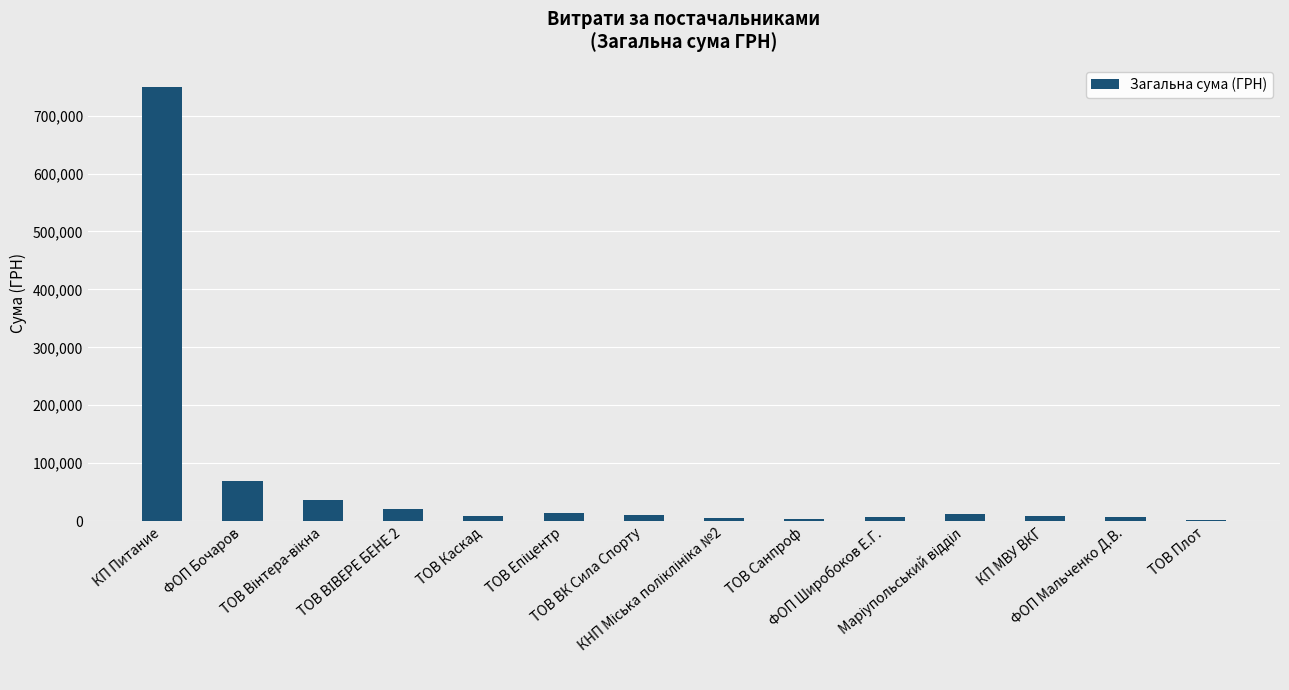

What is the sum of all values?

960632.4